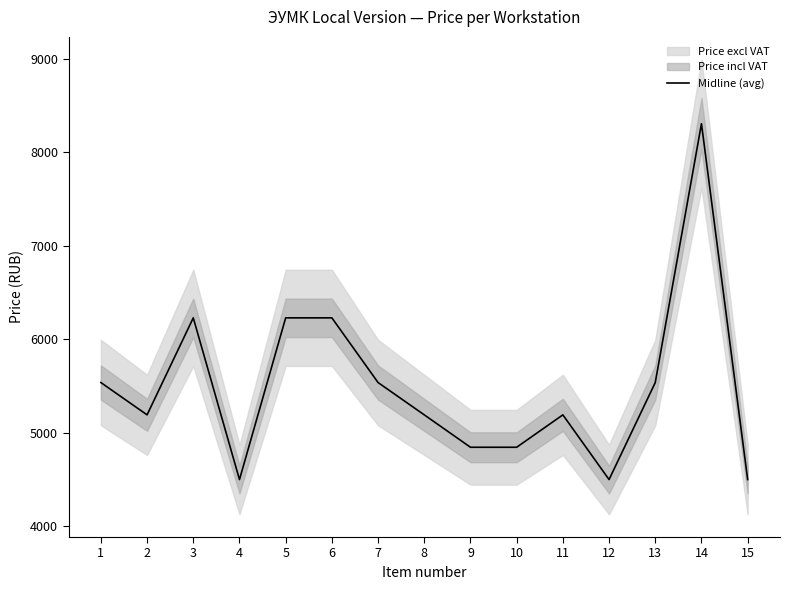

Where is the first local minimum?

2